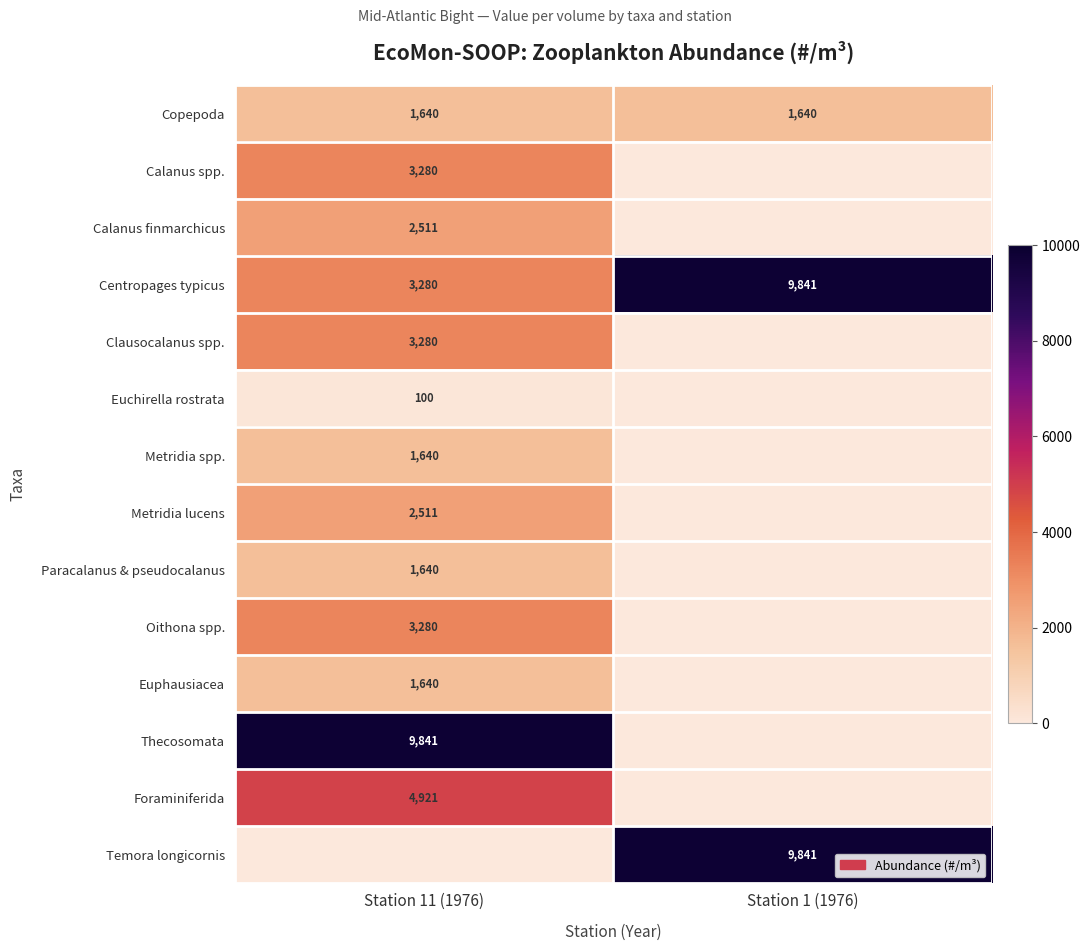

Read the Copepoda value at Station 1 (1976).

1640